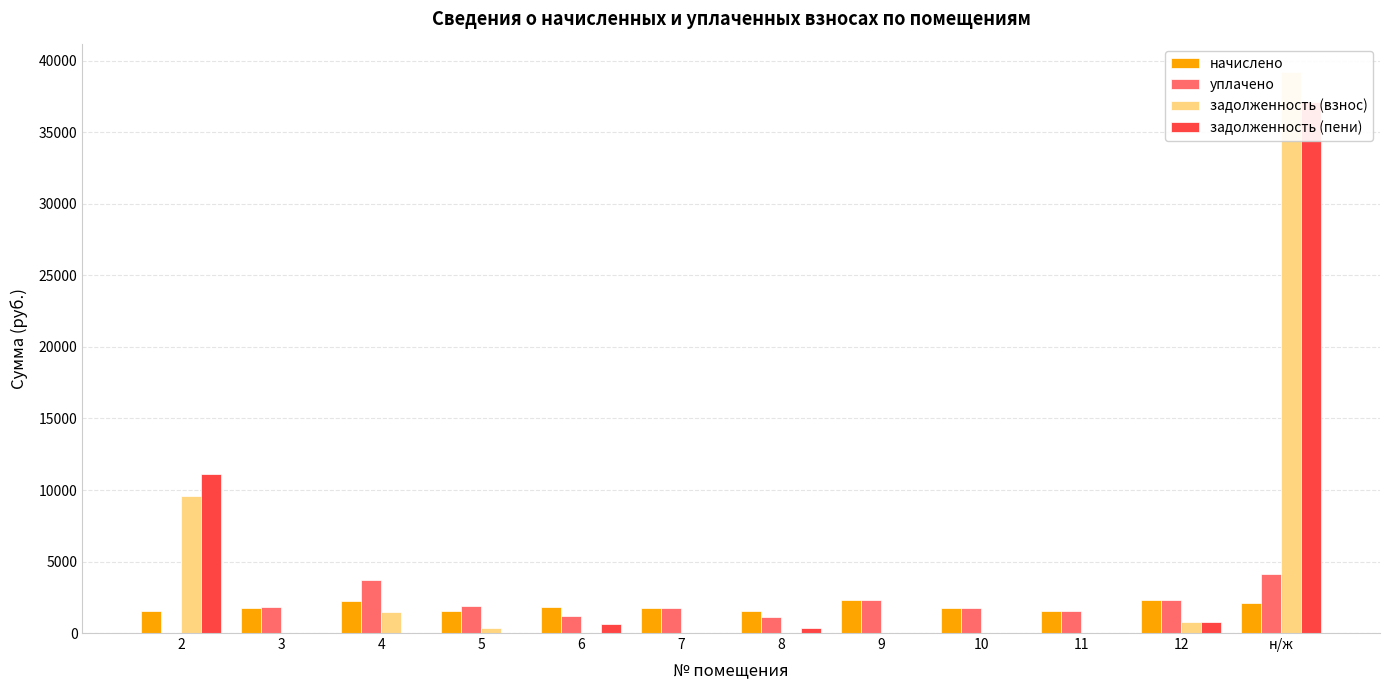

Which category has the highest value in the задолженность (взнос) series?

н/ж